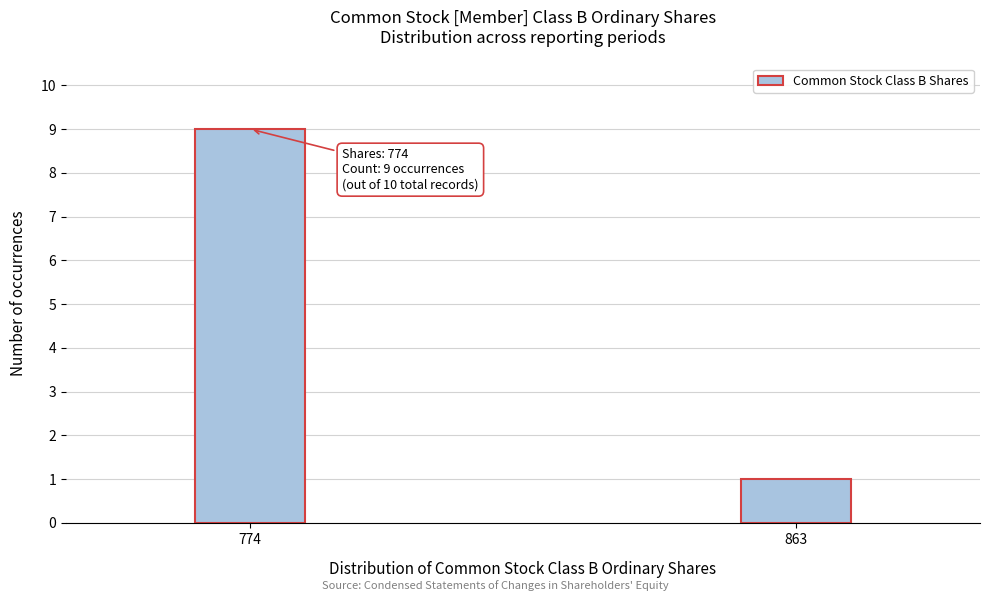

Reading left to right, transcribe all the data shown in this chart.

9	1